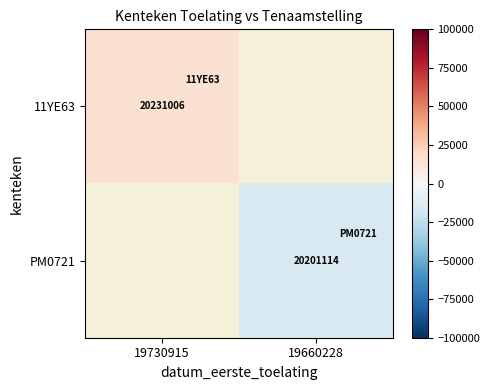

The PM0721 series shows 31273001 at 19660228. True or false?

False